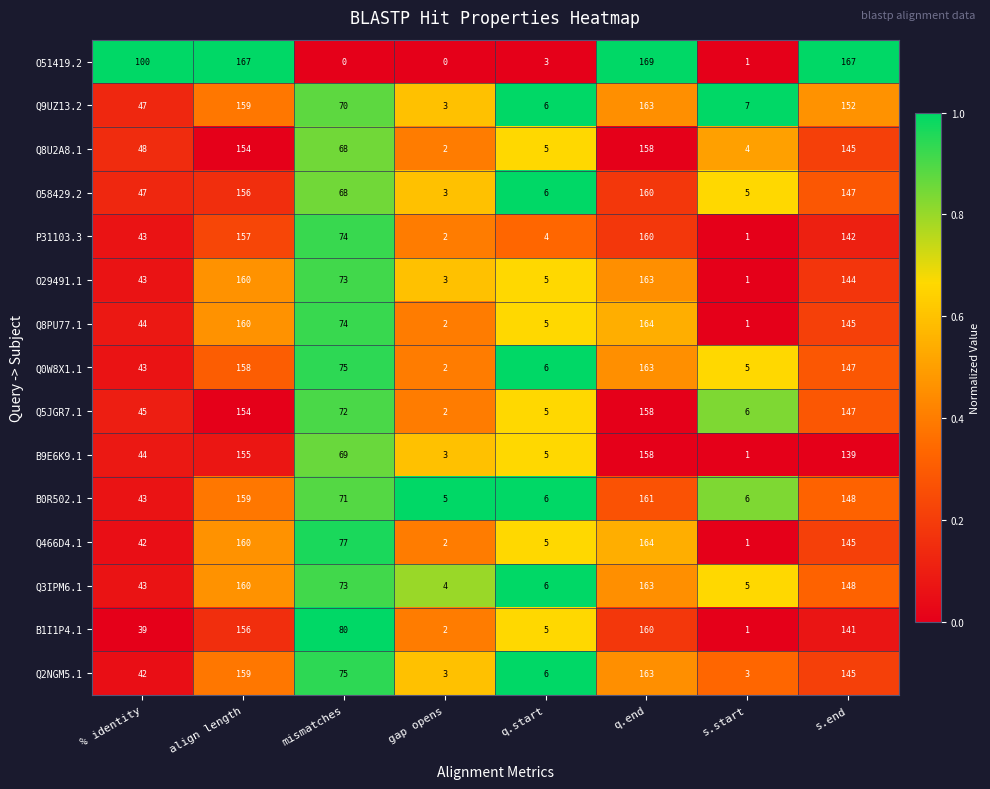

What is the difference between the highest and lowest values at align length?

13